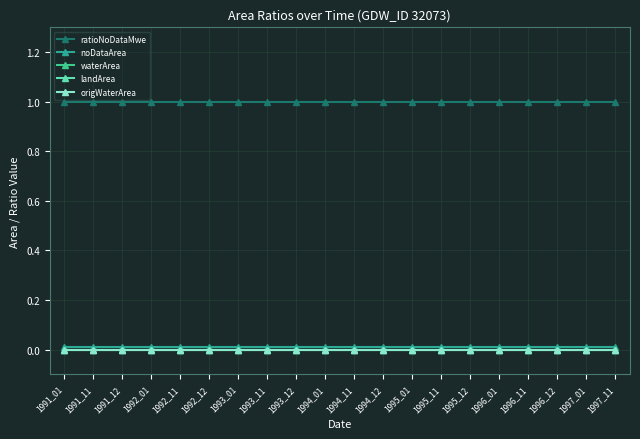

List the series in order of their peak value, highest first.

ratioNoDataMwe, noDataArea, waterArea, landArea, origWaterArea